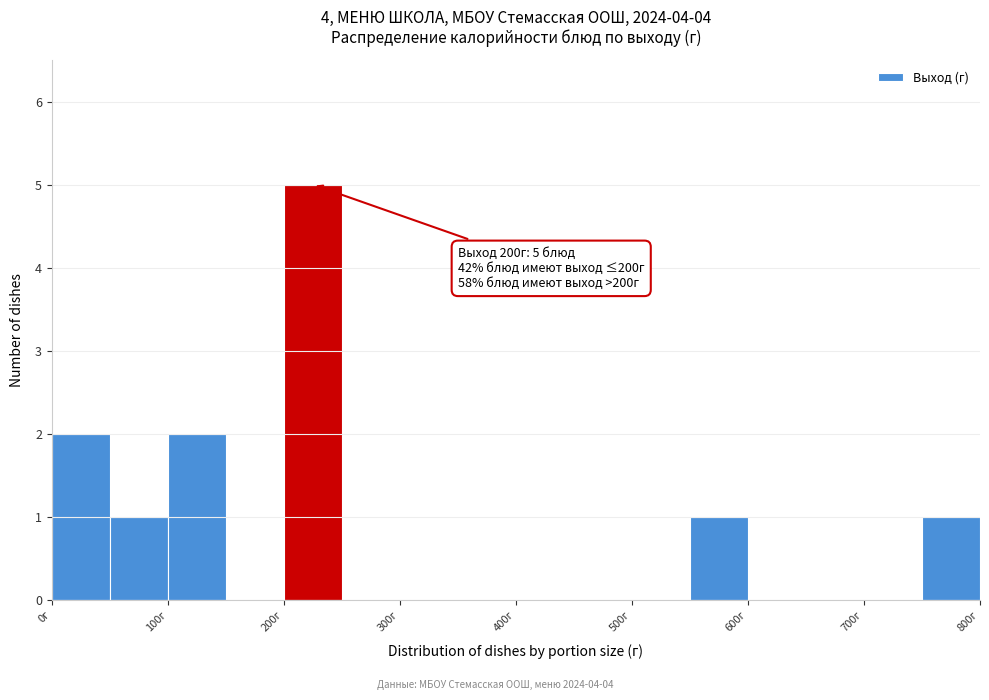

Which range on the x-axis has the tallest bar?

200 to 250